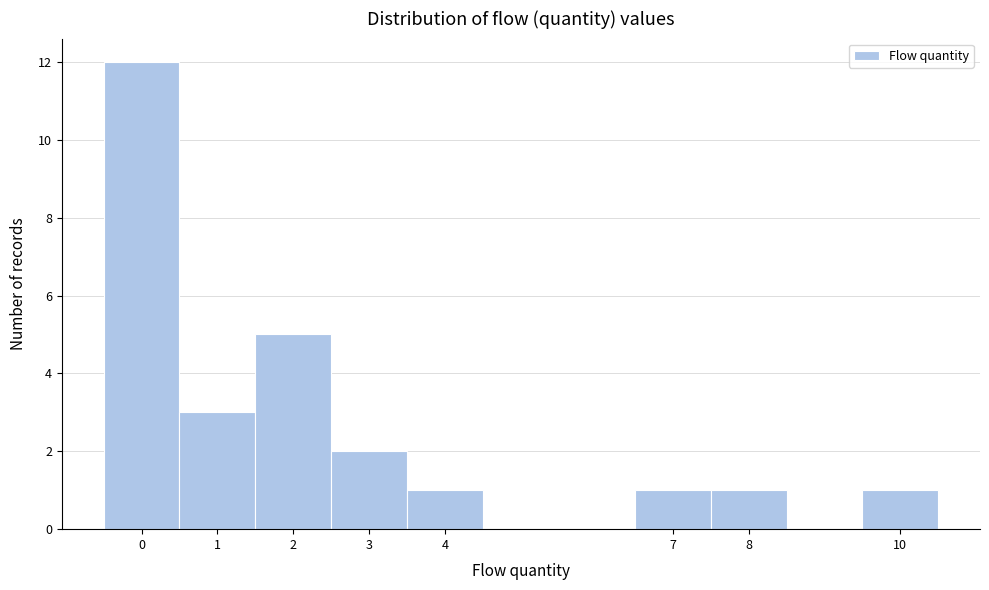

Reading left to right, list every bar in this chart as the range it spans on the x-axis followed by its height. The values are not printed on the chart, so give them approximately, as read against the axis.

-0.5 to 0.5: 12
0.5 to 1.5: 3
1.5 to 2.5: 5
2.5 to 3.5: 2
3.5 to 4.5: 1
4.5 to 5.5: 0
5.5 to 6.5: 0
6.5 to 7.5: 1
7.5 to 8.5: 1
8.5 to 9.5: 0
9.5 to 10.5: 1